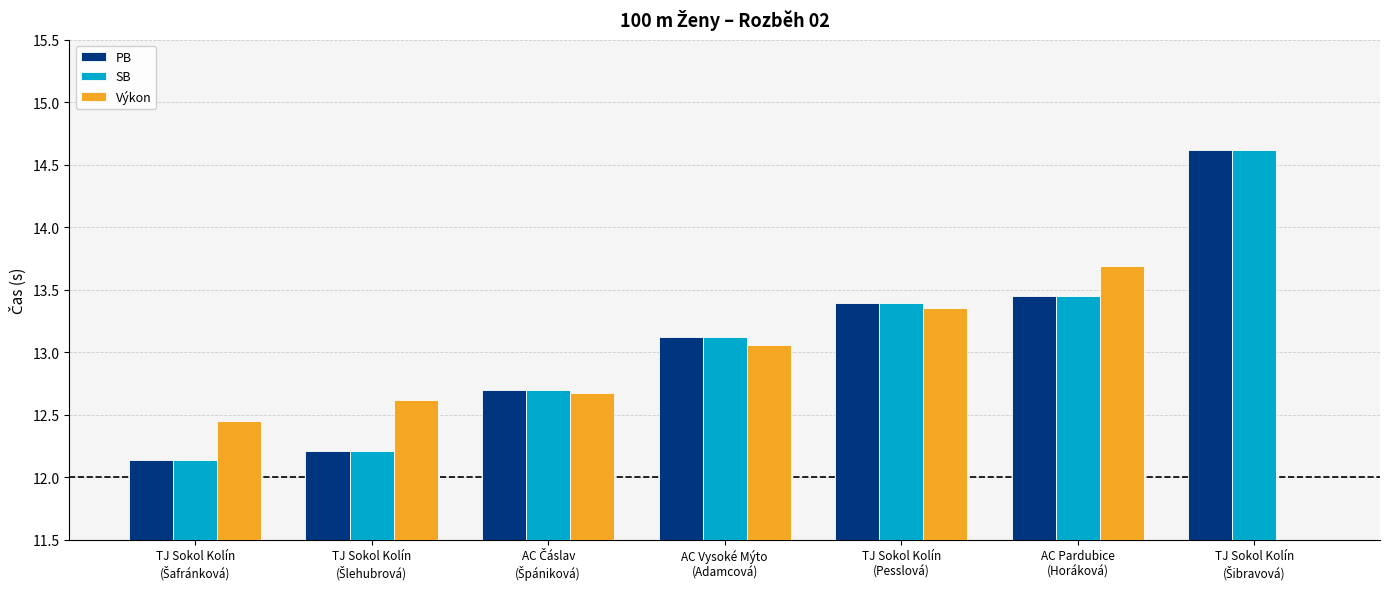

At which label is PB closest to 13?

AC Vysoké Mýto
(Adamcová)